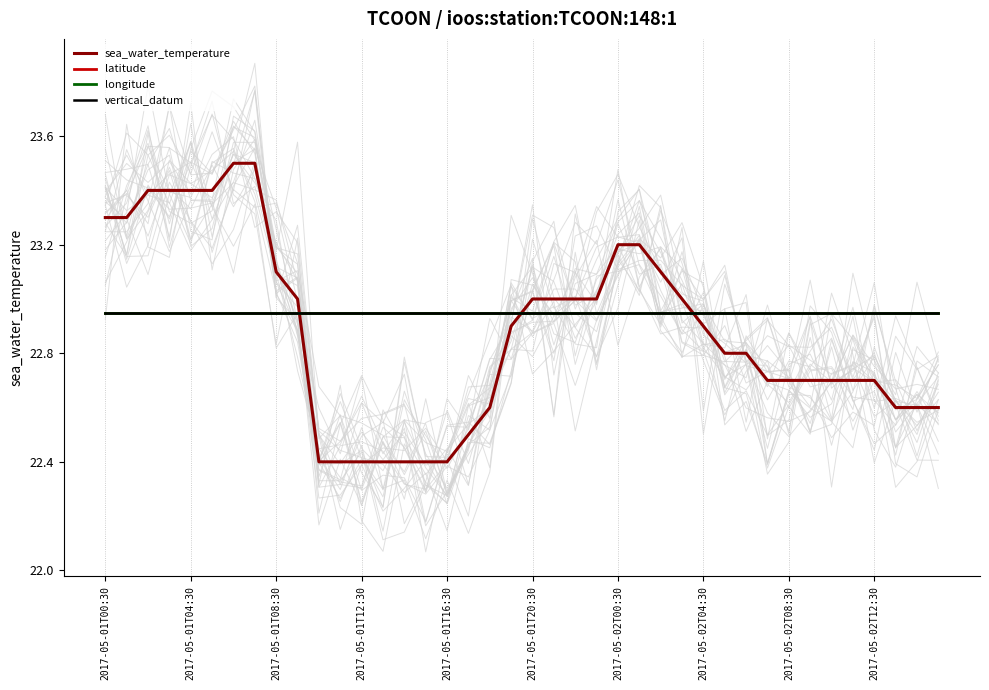

True or false: vertical_datum has a value of 10.3 at 17.

False